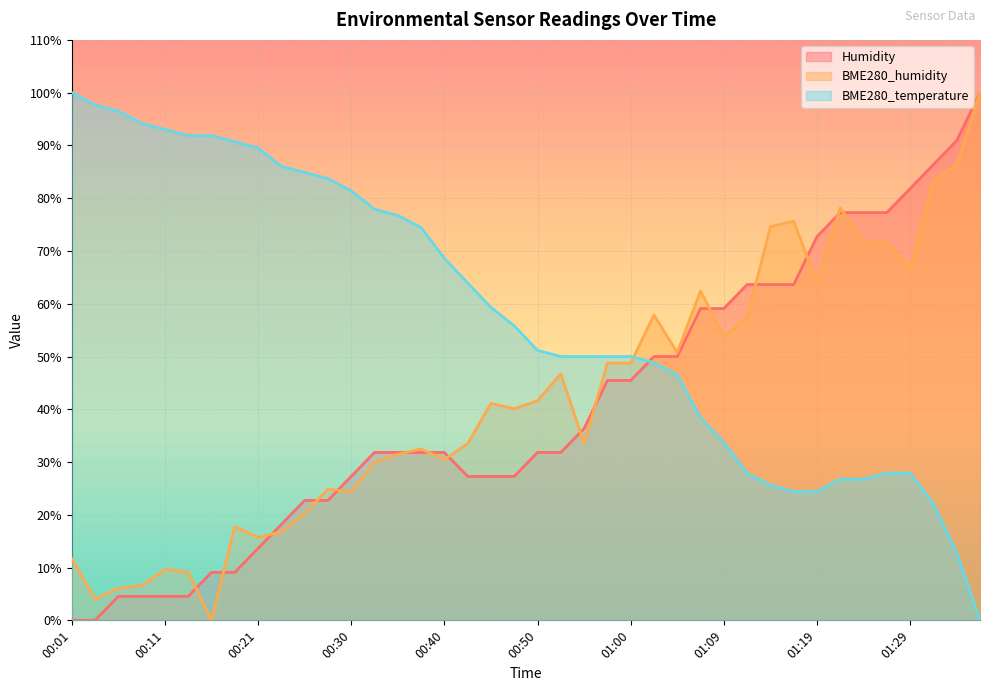

How many distinct data groups are displayed?

3